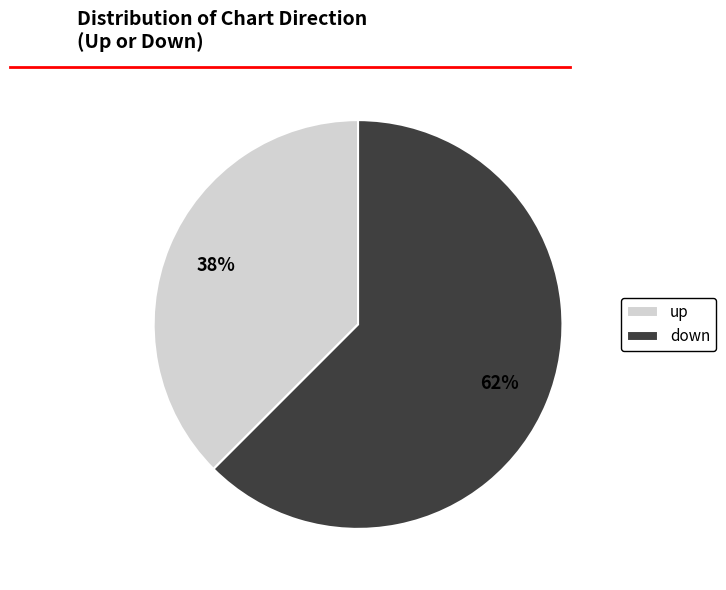

How many slices are in this pie chart?

2